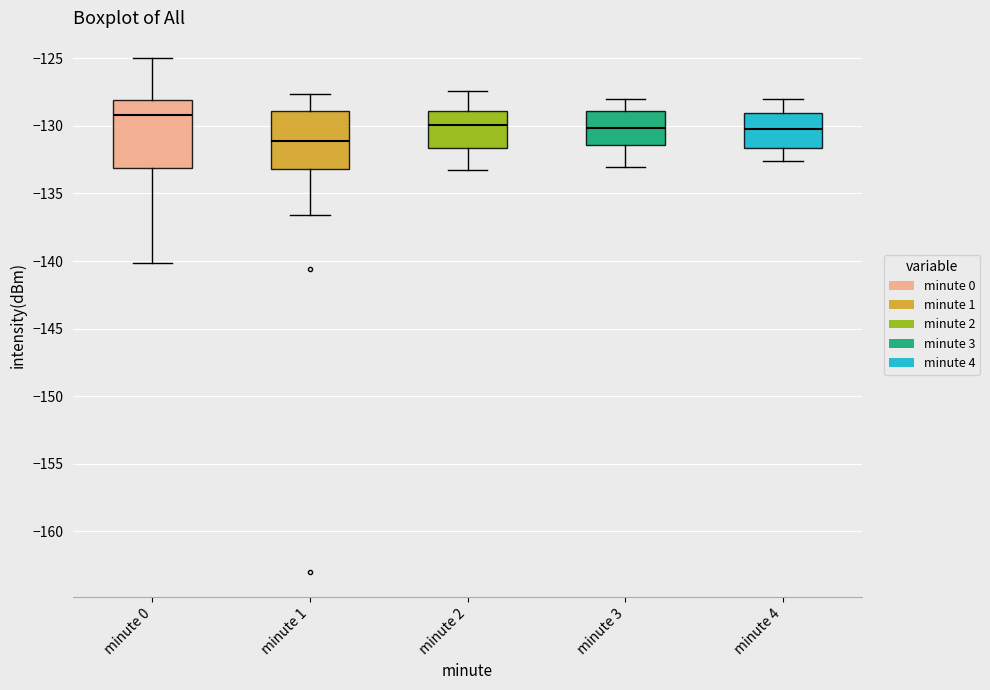

Which box has the lowest median line?

minute 1